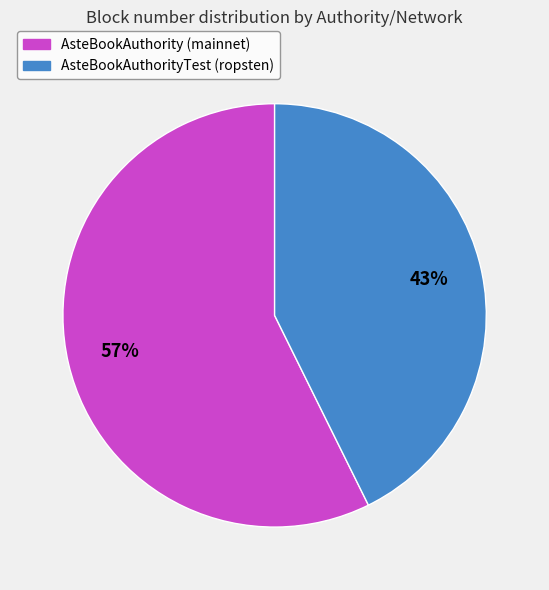

To the nearest percent, what is the combined percentage of AsteBookAuthorityTest (ropsten) and AsteBookAuthority (mainnet)?

100%